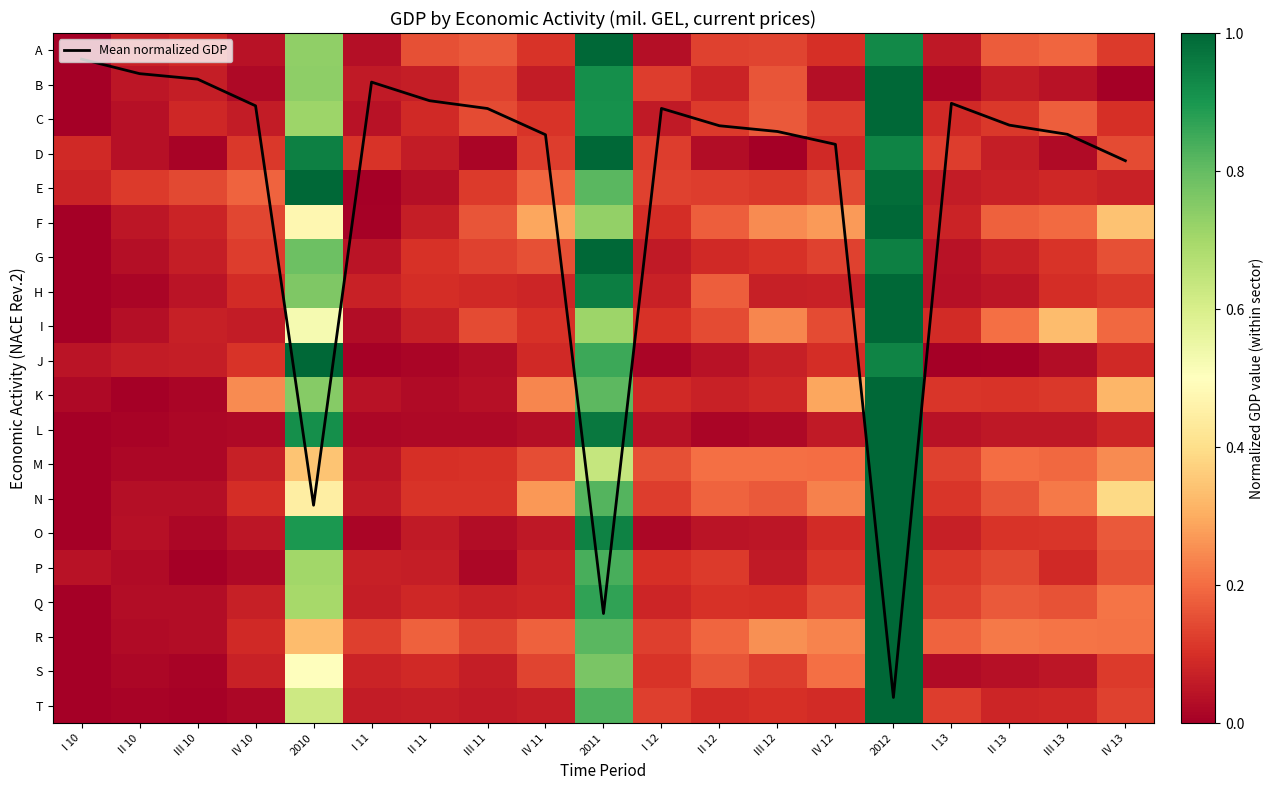

How many series are shown in this chart?

21